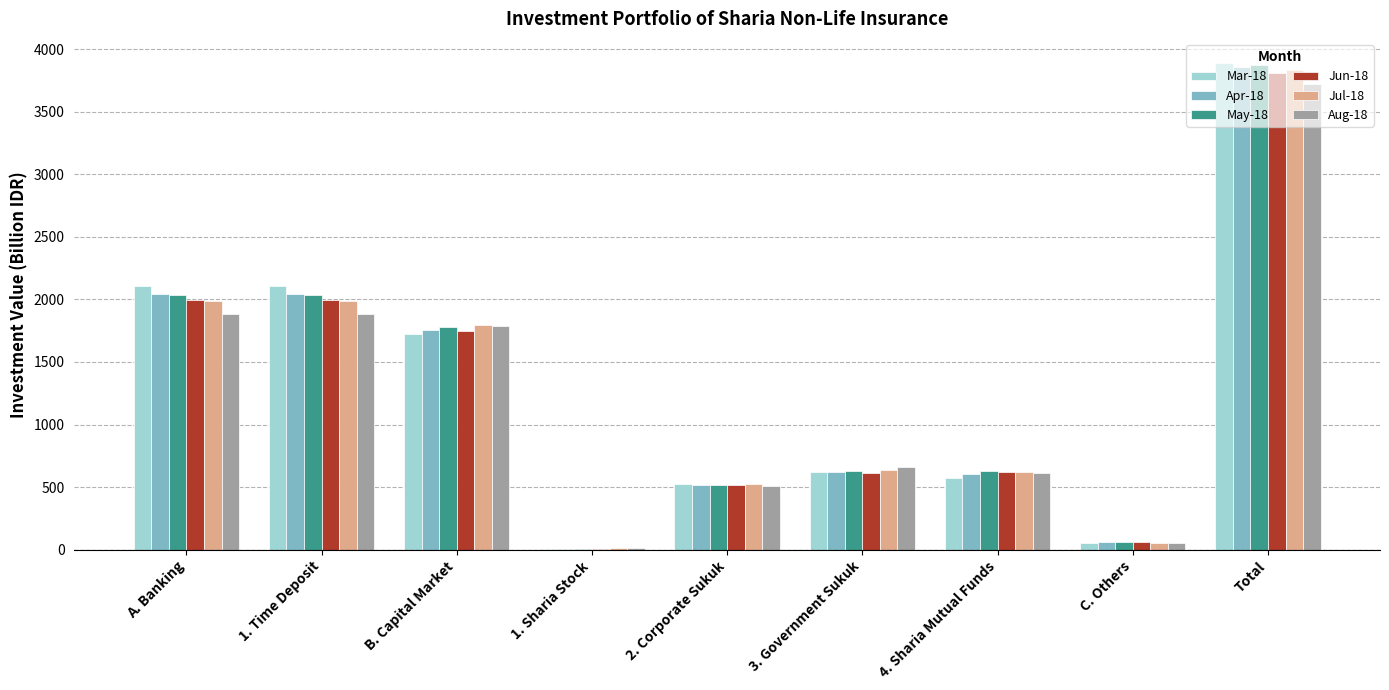

The May-18 series shows 922.2 at A. Banking. True or false?

False